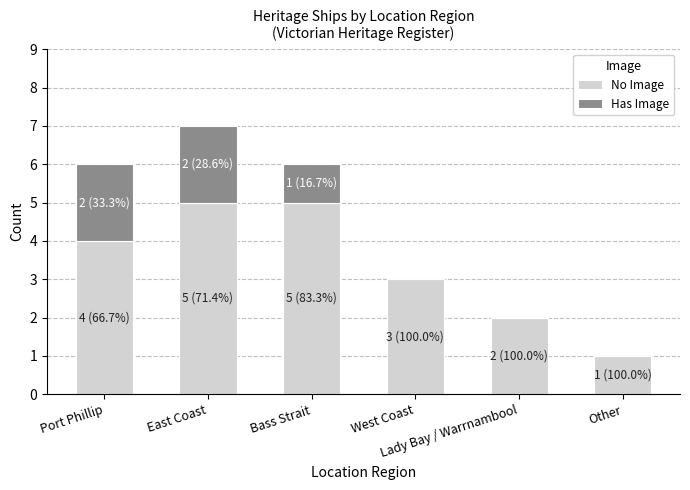

What is the highest value of the No Image series?

5